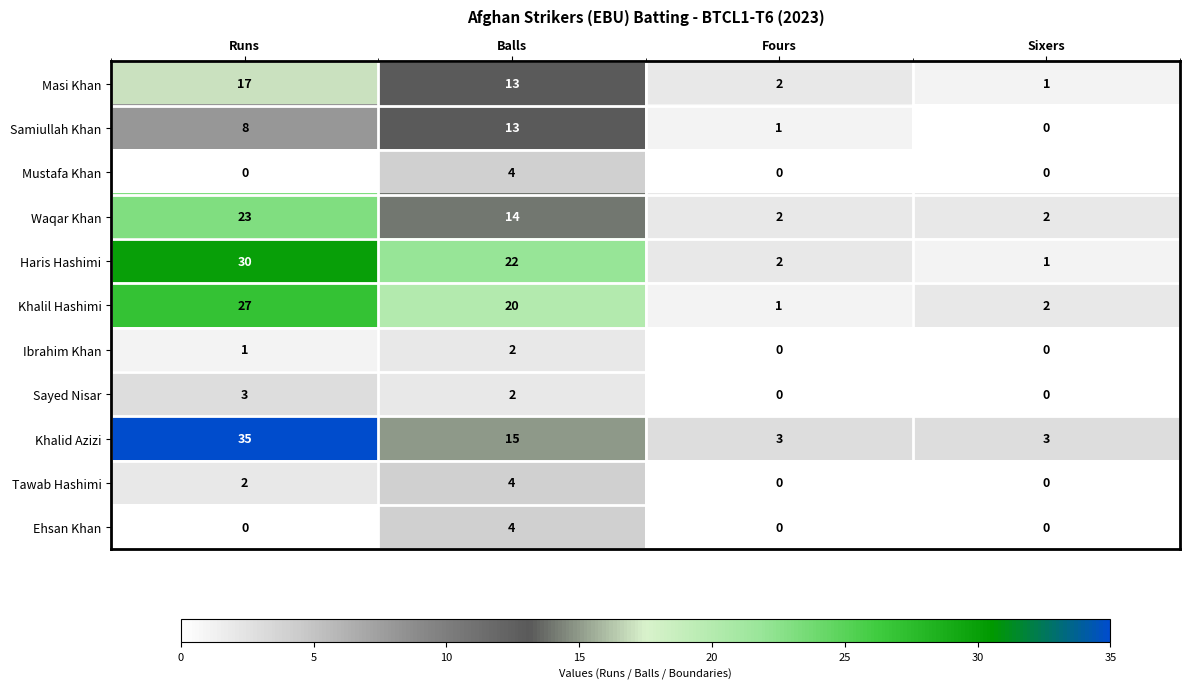

What is the difference between the maximum and minimum values in the Haris Hashimi series?

29